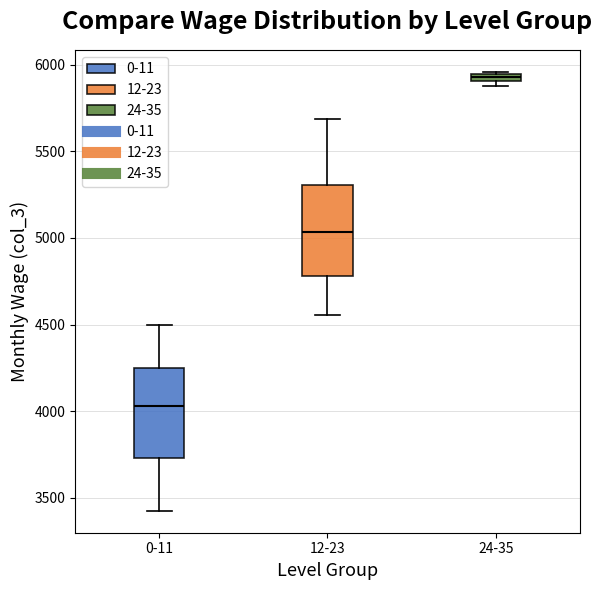

Which box has the highest median line?

24-35